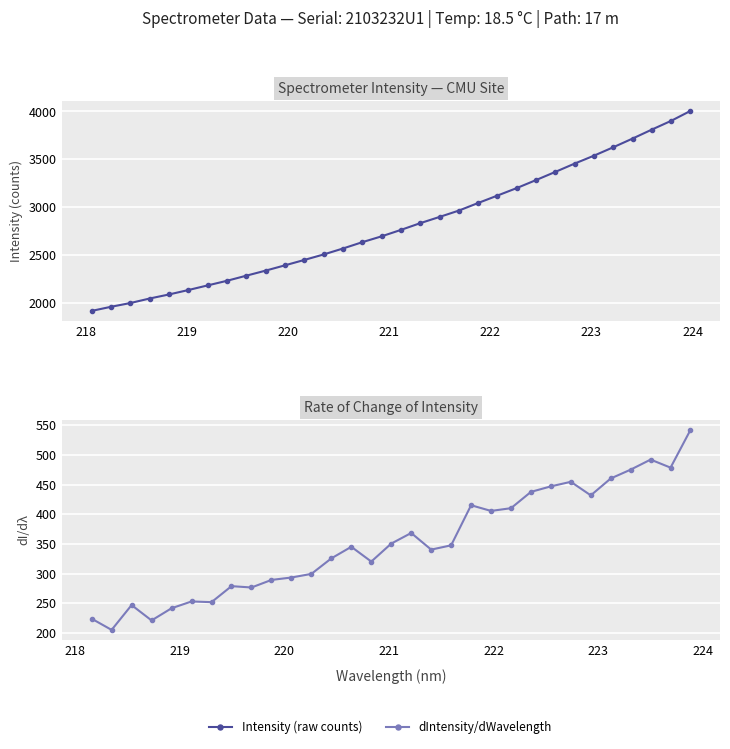

What is the value of the 28th point from the left?

3626.0